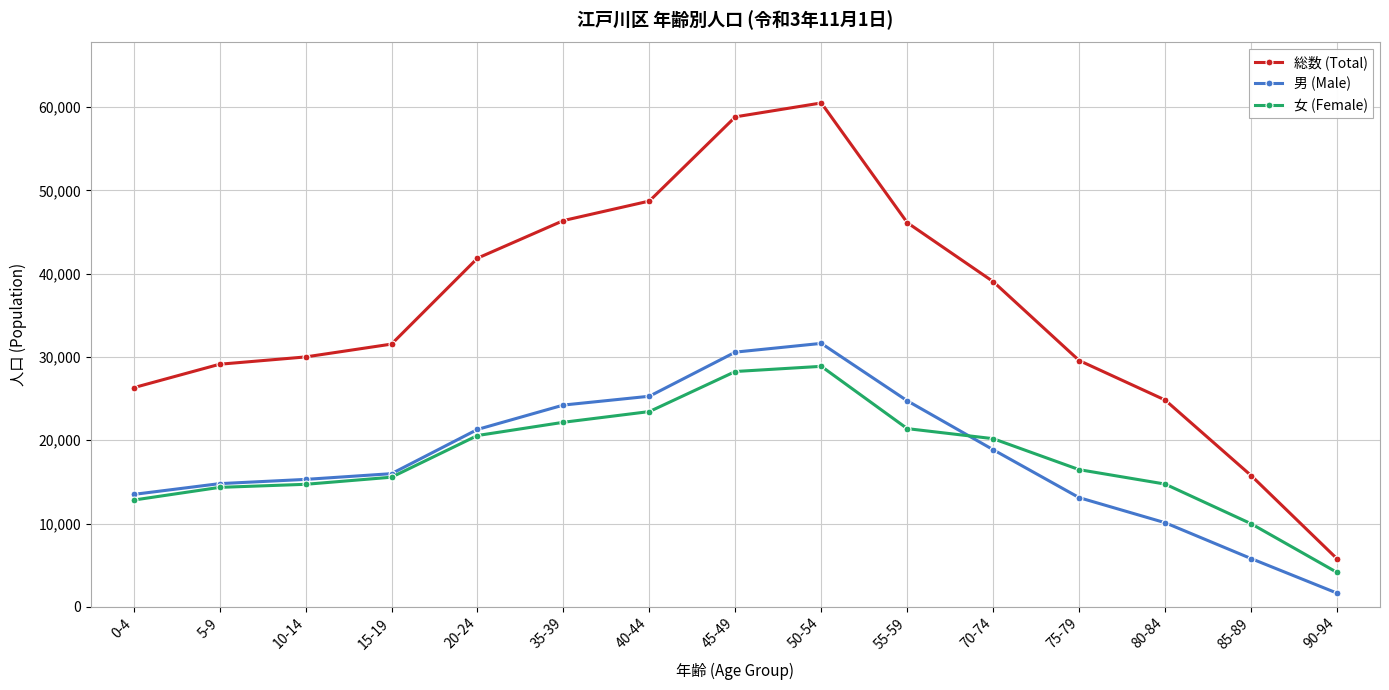

Does the chart display data point markers on the line(s)?

Yes